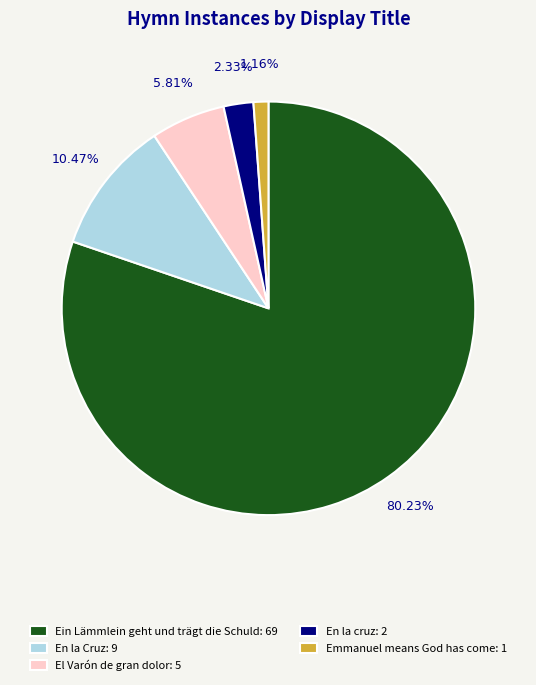

Which has a higher value, En la Cruz or Emmanuel means God has come?

En la Cruz